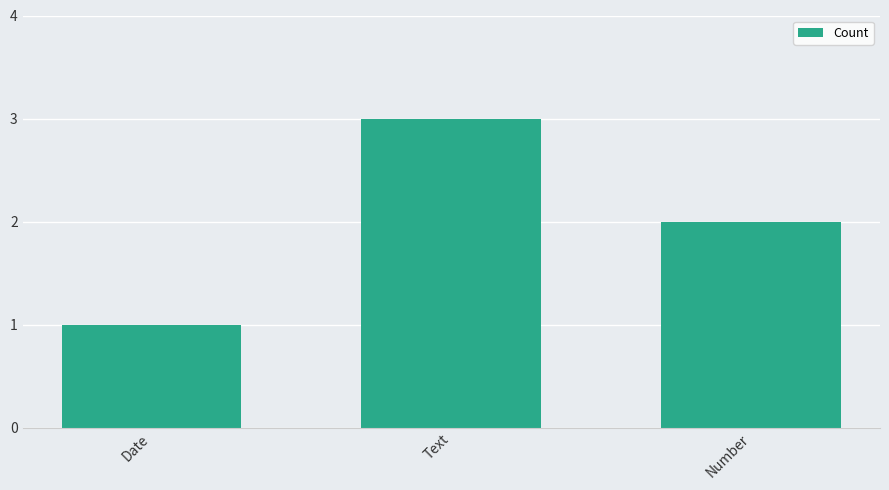

What is the value of the 2nd bar from the left?

3